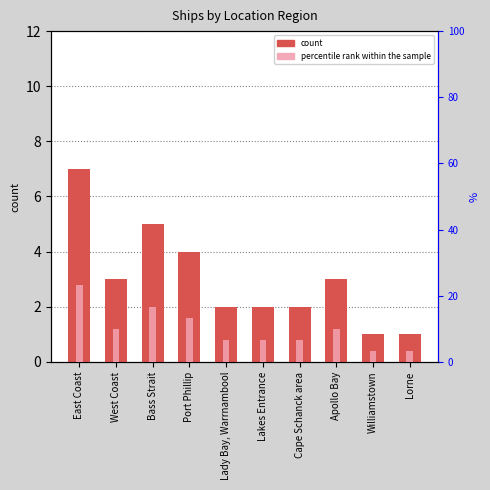

Which series has the largest range (max minus min)?

percentile rank within the sample